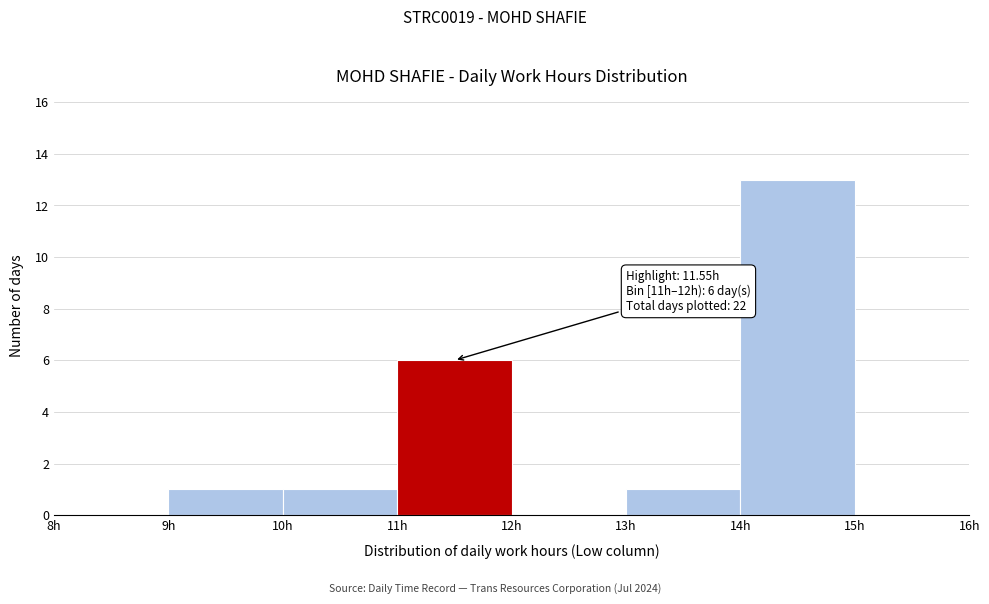

Which range on the x-axis has the tallest bar?

14 to 15